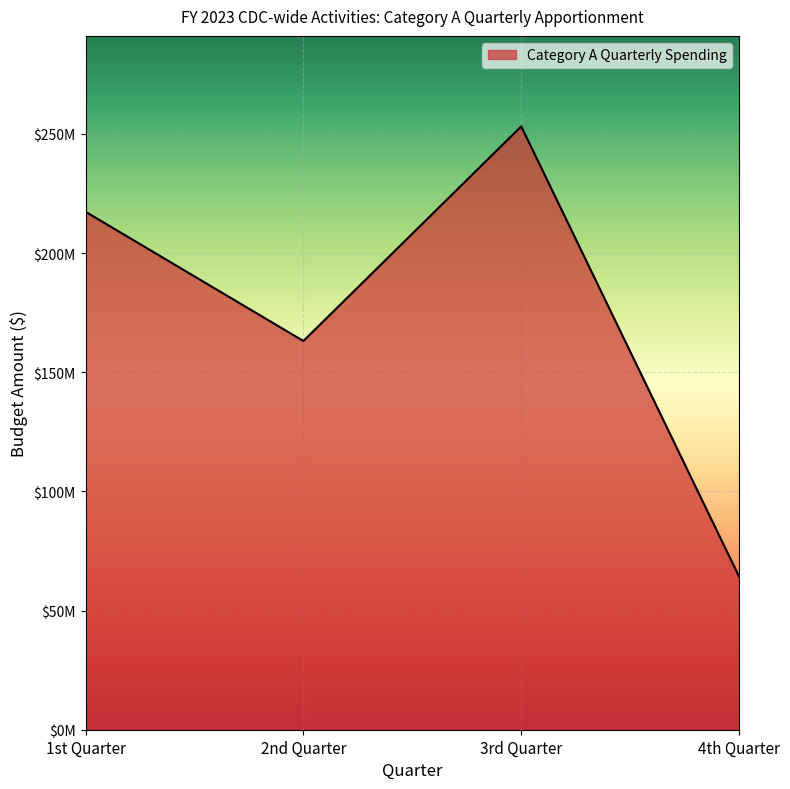

Rank the categories by value from lowest to highest.

4th Quarter, 2nd Quarter, 1st Quarter, 3rd Quarter